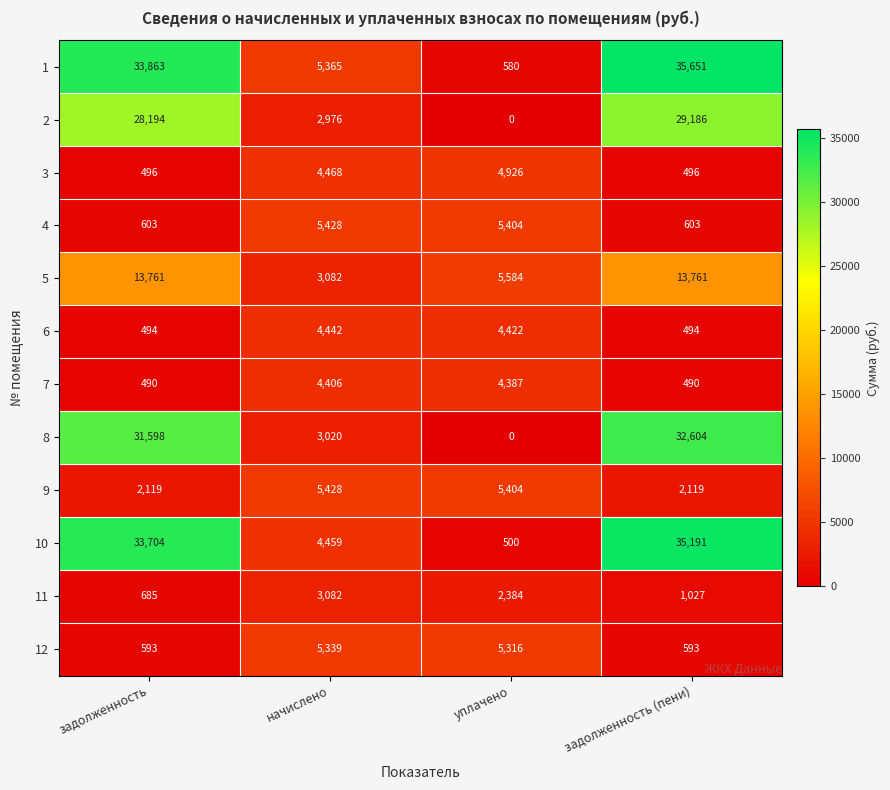

What is the minimum value for 6?

494